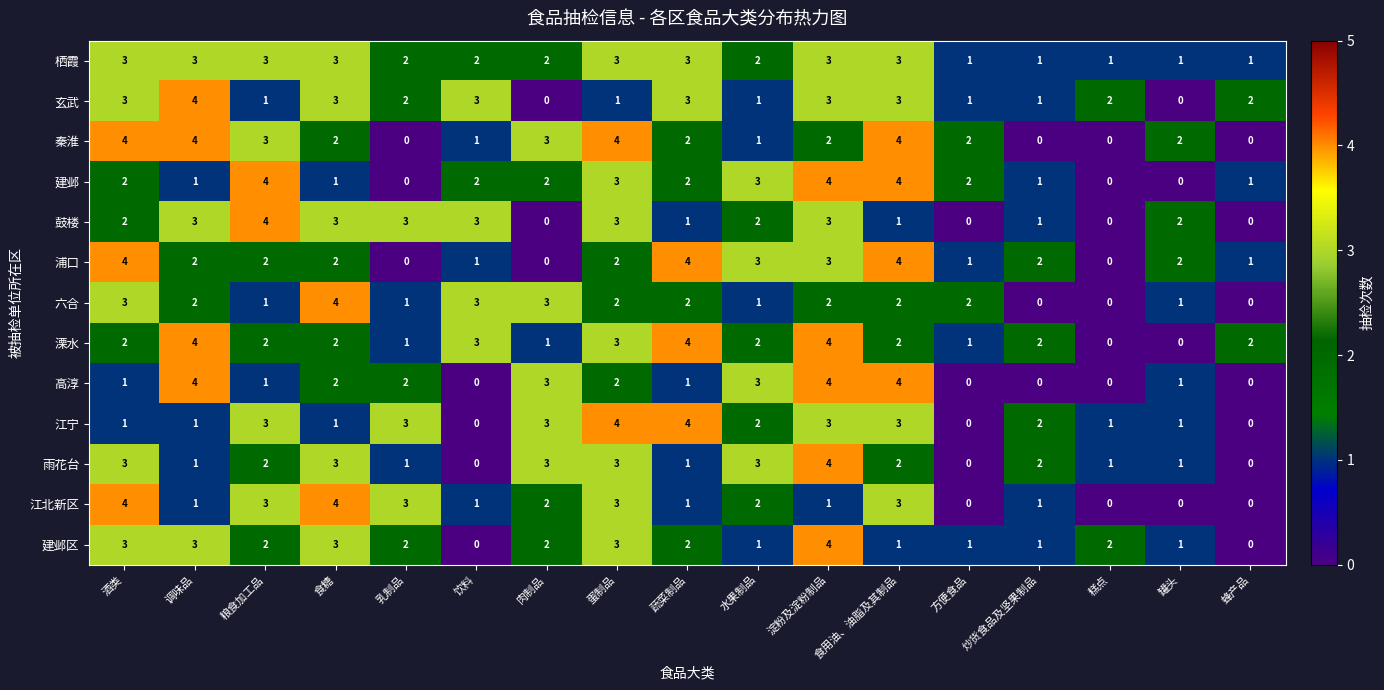

How many categories are shown in the chart?

17